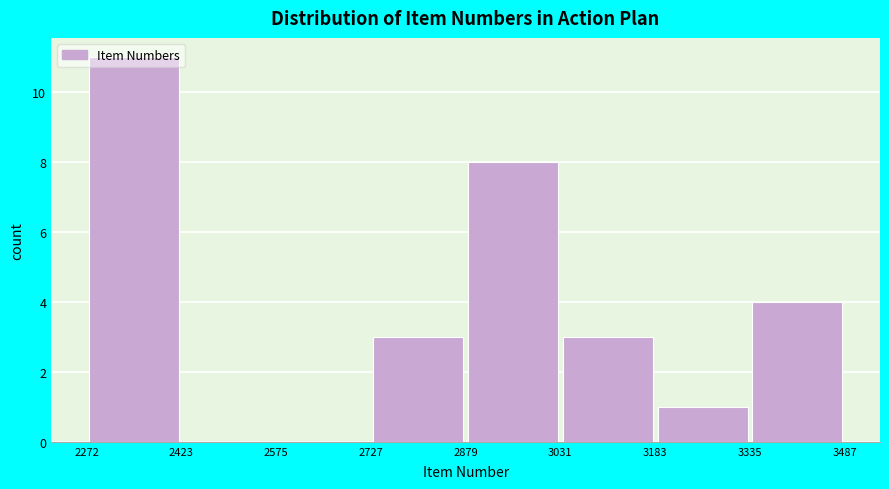

Reading left to right, list every bar in this chart as the range it spans on the x-axis followed by its height. The values are not printed on the chart, so give them approximately, as read against the axis.

2272 to 2423: 11
2423 to 2575: 0
2575 to 2727: 0
2727 to 2879: 3
2879 to 3031: 8
3031 to 3183: 3
3183 to 3335: 1
3335 to 3487: 4